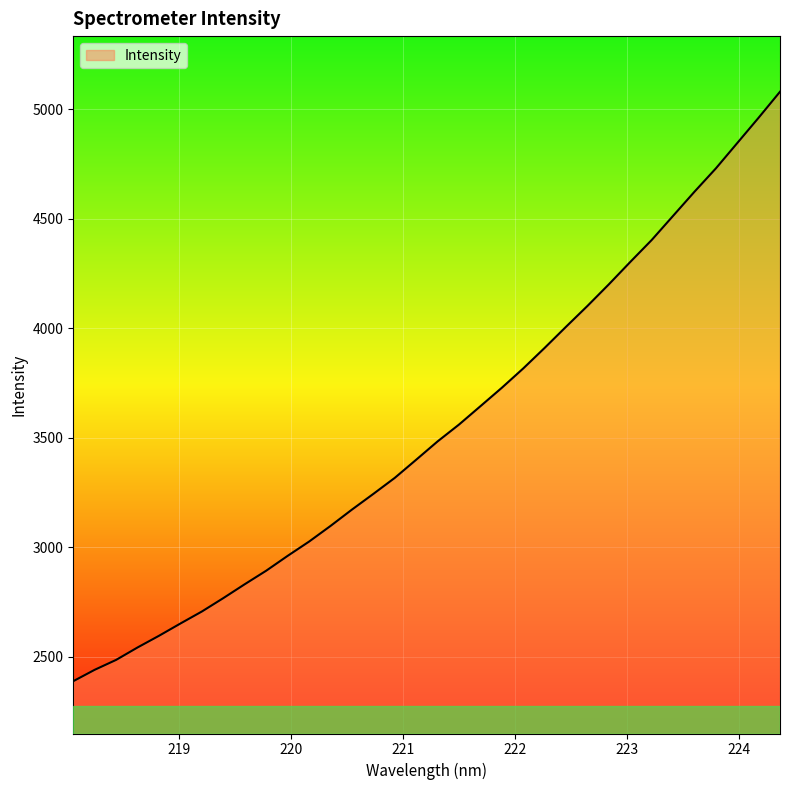

What is the smallest value displayed?

2388.4